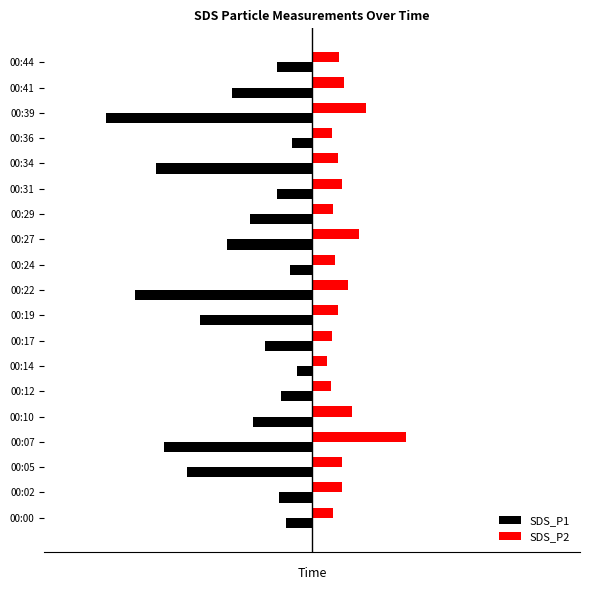

What is the sum of all SDS_P2 values?

16.3